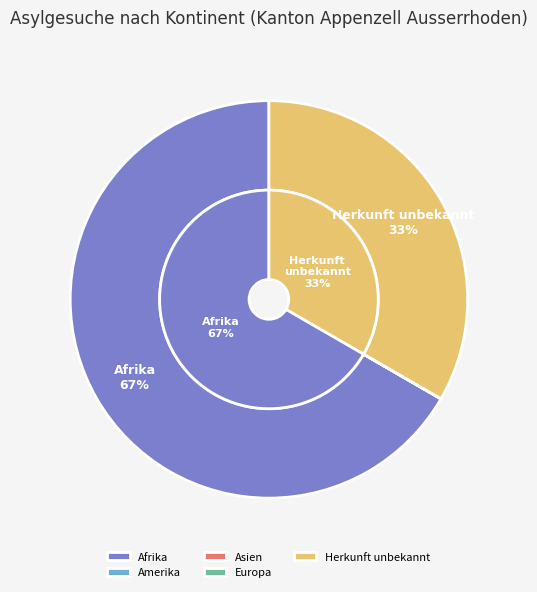

How many slices are in this pie chart?

5